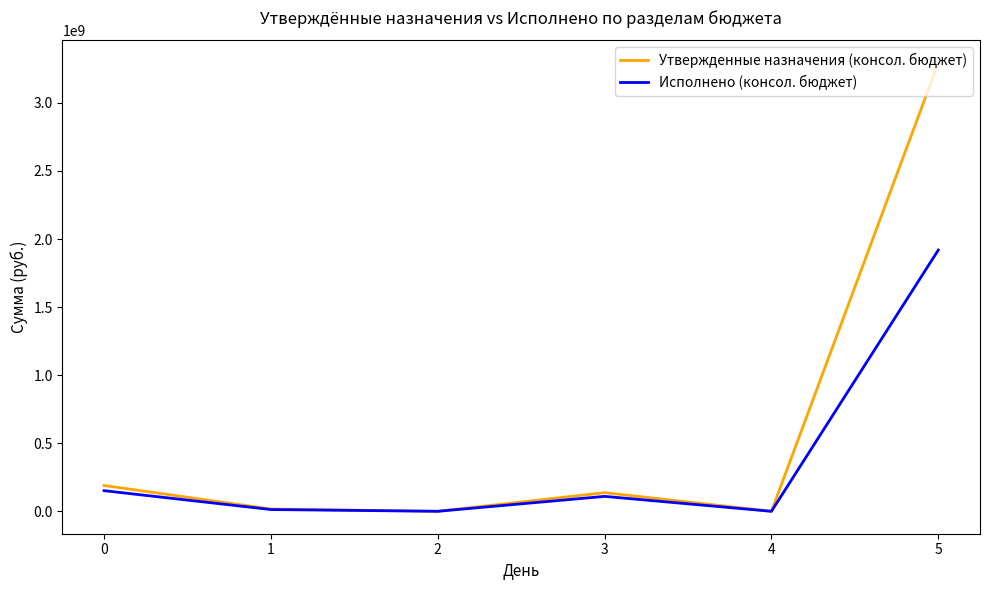

In Исполнено (консол. бюджет), how many points are lower than both neighbors (excluding endpoints)?

2